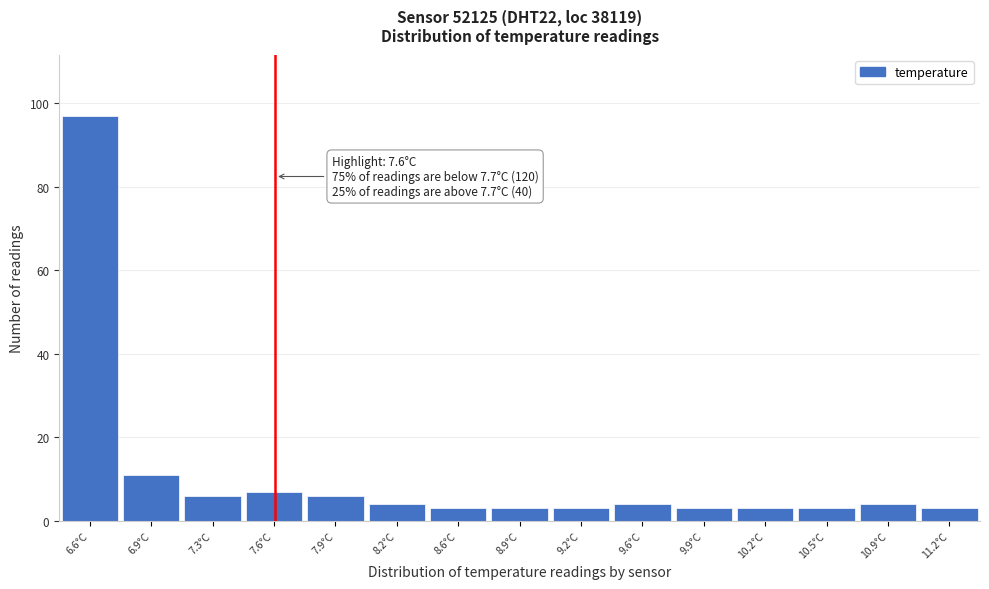

Over which range of the x-axis is the bar tallest?

6.45 to 6.80